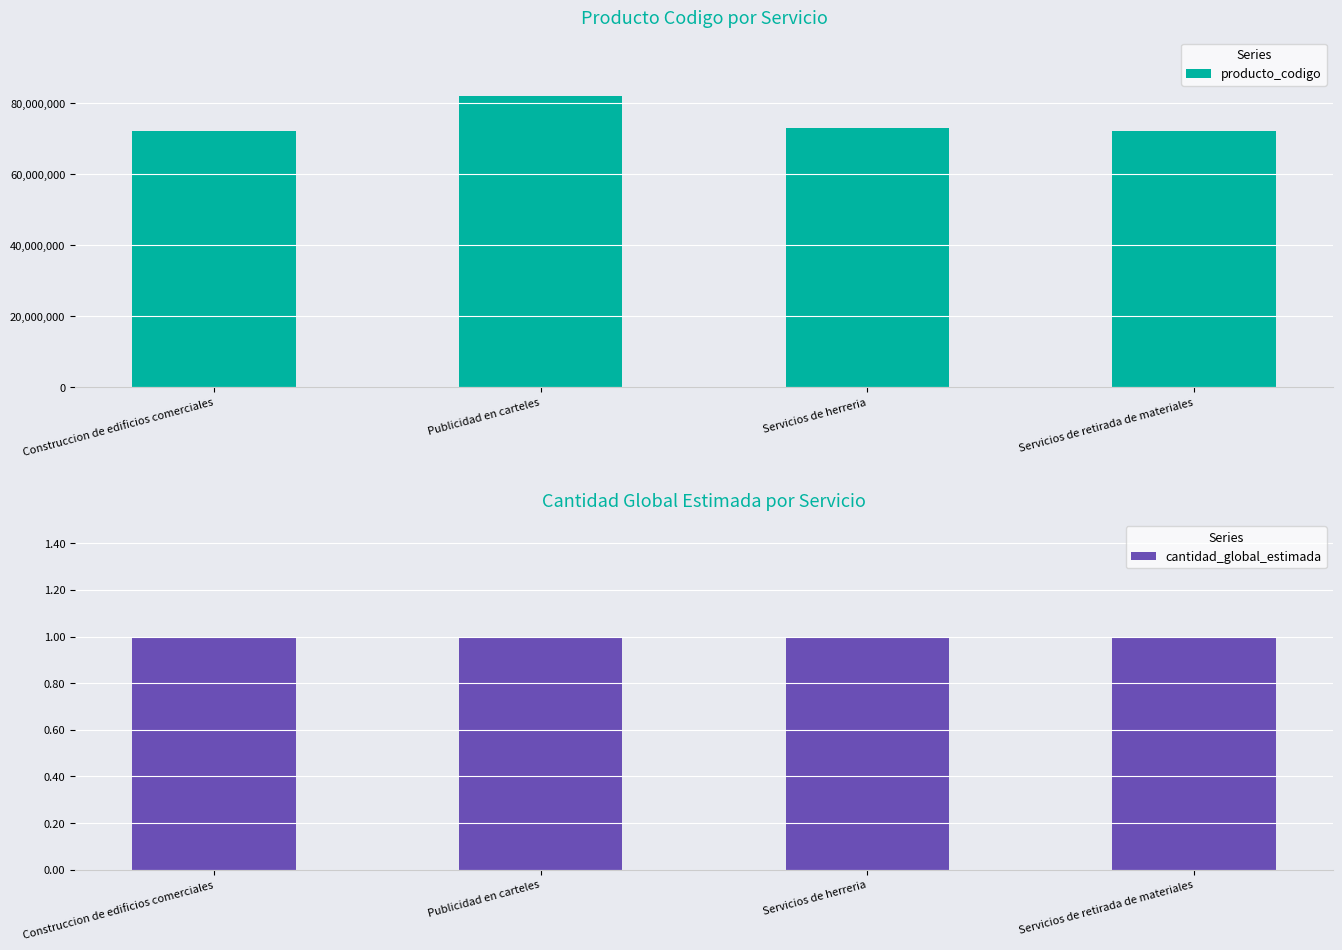

Where does the producto_codigo series first go above 73121602?

Publicidad en carteles